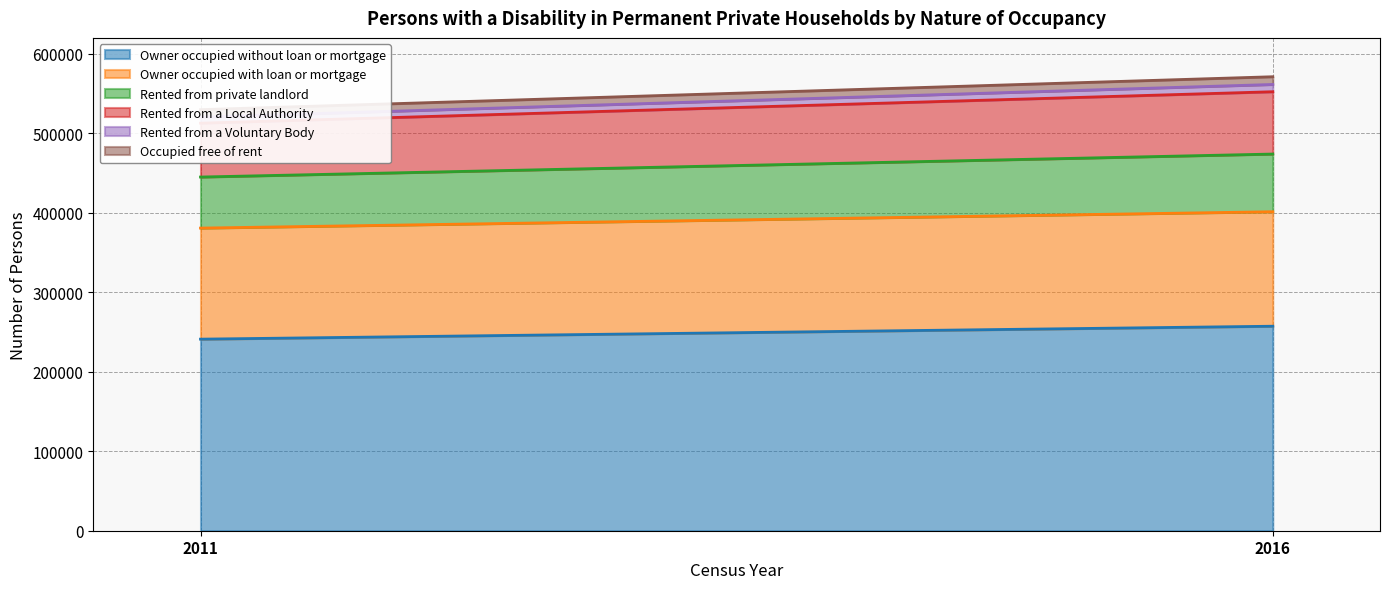

Reading left to right, transcribe all the data shown in this chart.

Owner occupied without loan or mortgage: 241007	257272
Owner occupied with loan or mortgage: 139716	144037
Rented from private landlord: 64235	72568
Rented from a Local Authority: 67736	78400
Rented from a Voluntary Body: 7702	9144
Occupied free of rent: 9340	9722